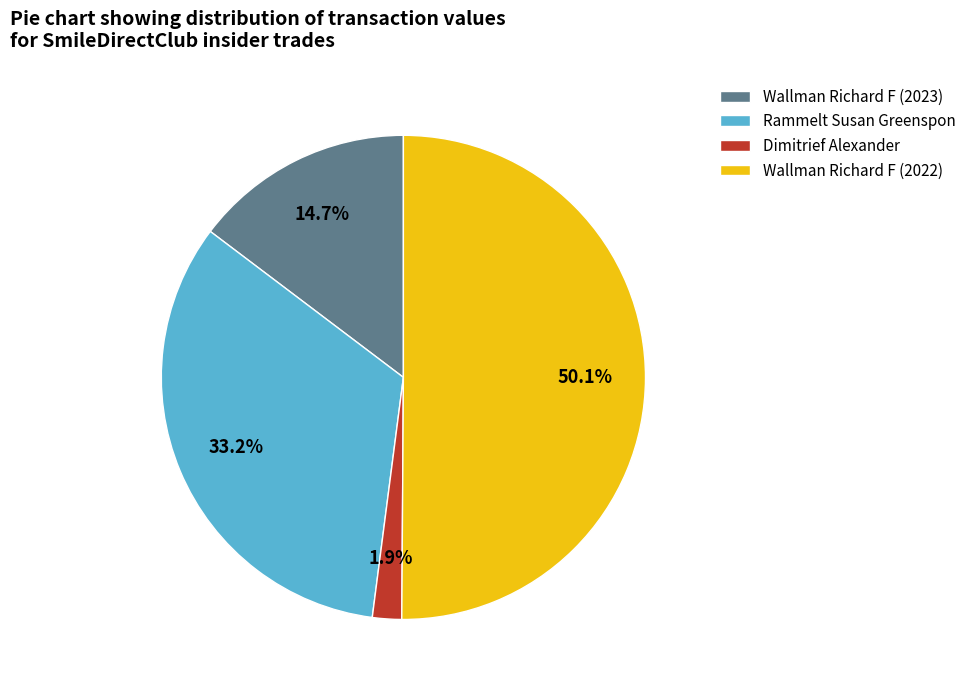

Combined, what portion of the pie is Wallman Richard F (2022) and Rammelt Susan Greenspon?

83.4%